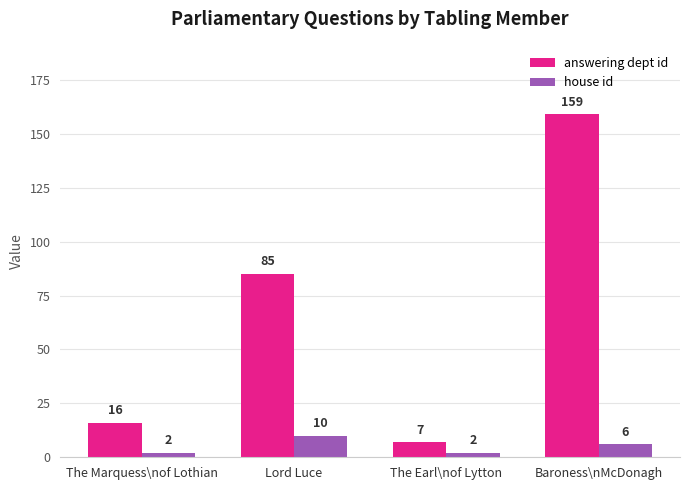

What is the label of the 4th bar from the left?

Baroness\nMcDonagh